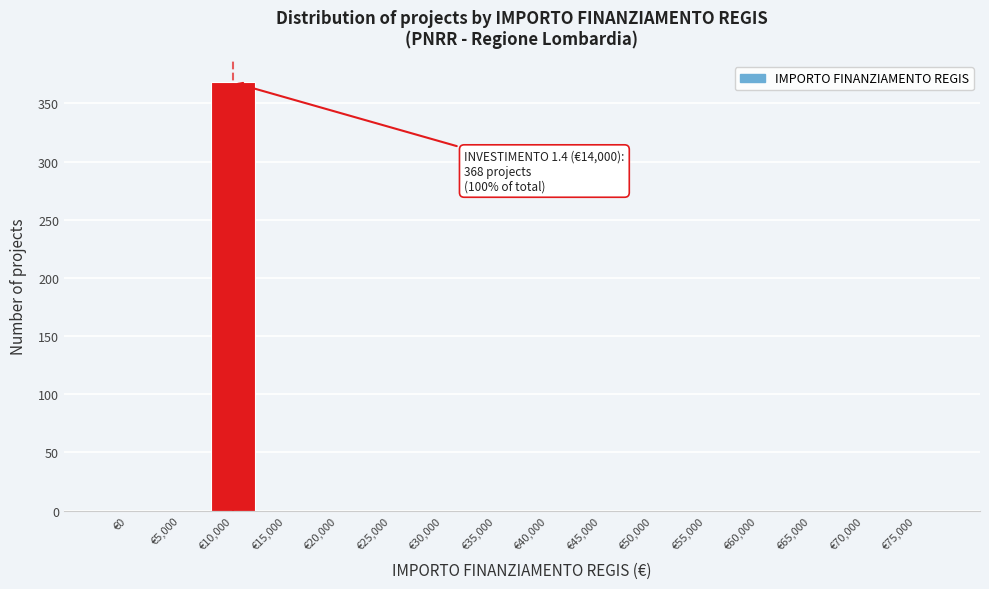

Reading left to right, list all the values displayed in this chart.

€0=0	€5,000=0	€10,000=368	€15,000=0	€20,000=0	€25,000=0	€30,000=0	€35,000=0	€40,000=0	€45,000=0	€50,000=0	€55,000=0	€60,000=0	€65,000=0	€70,000=0	€75,000=0